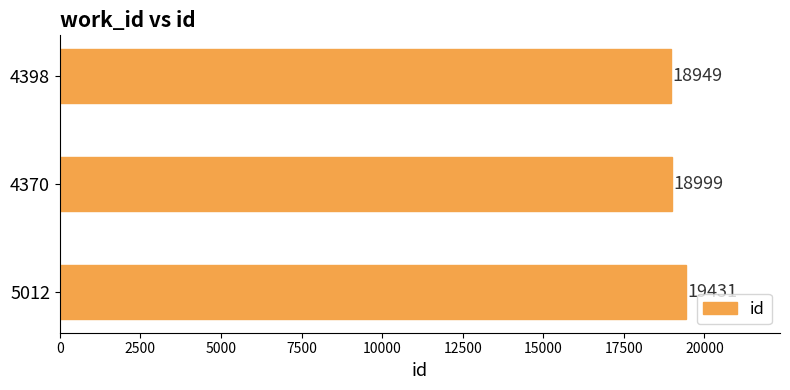

How many distinct data groups are displayed?

1